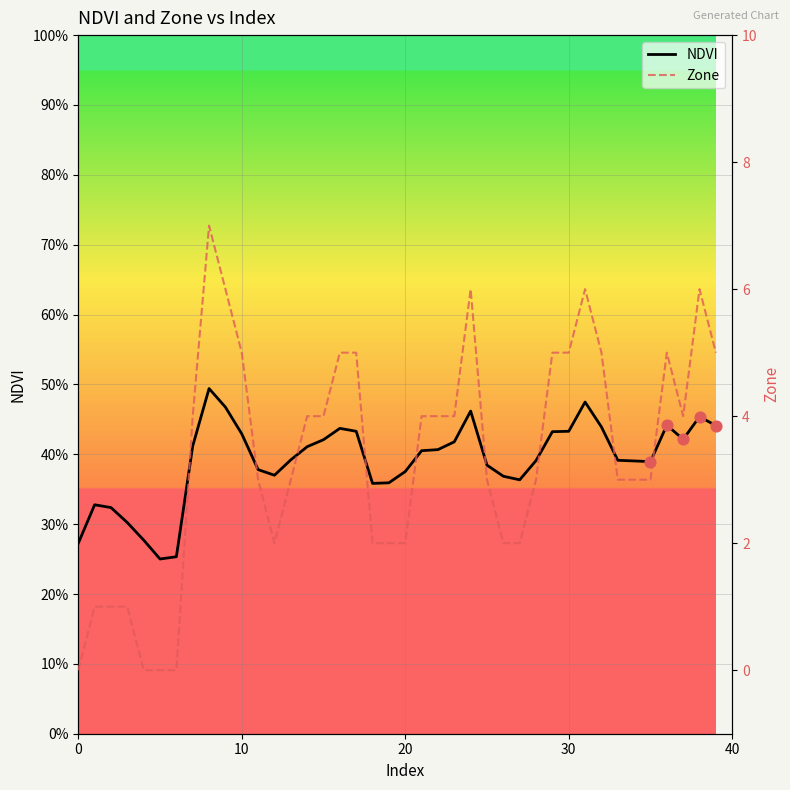

At which category is the sum across all series the highest?

8